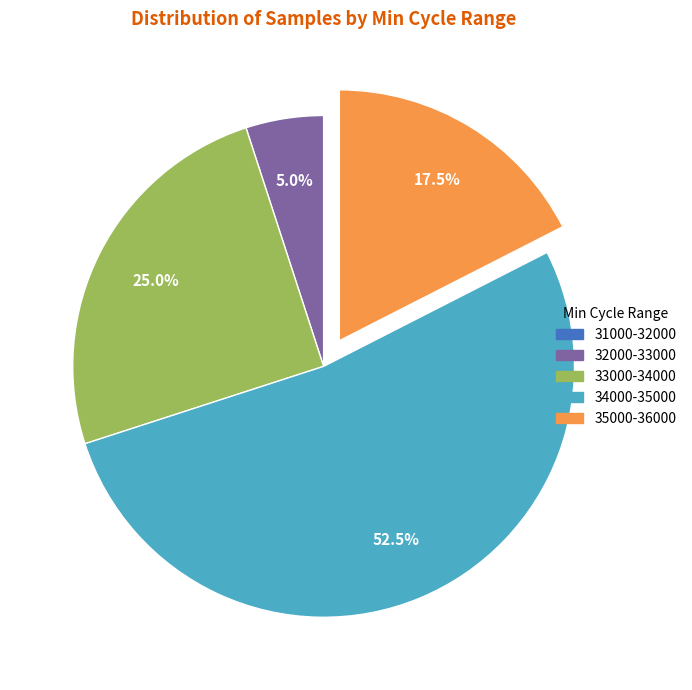

Does any single category account for the majority?

Yes